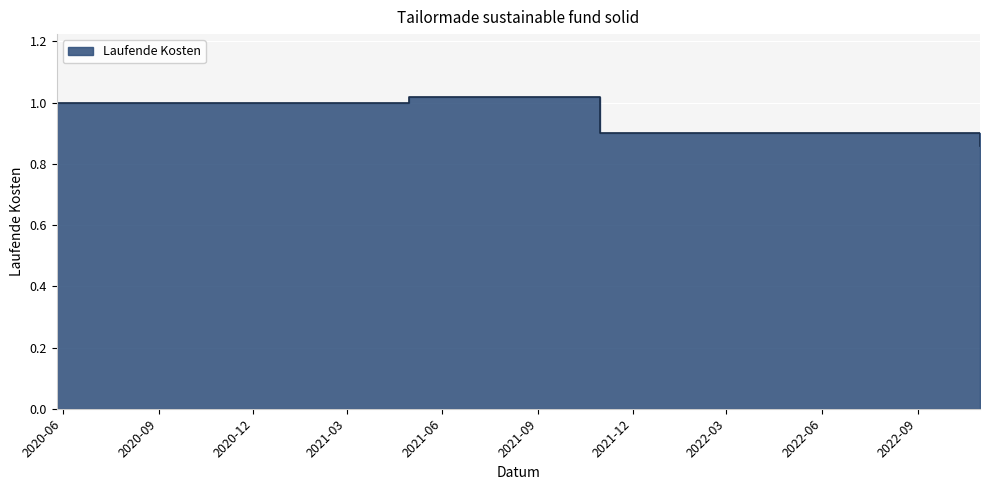

How many categories are shown in the chart?

4